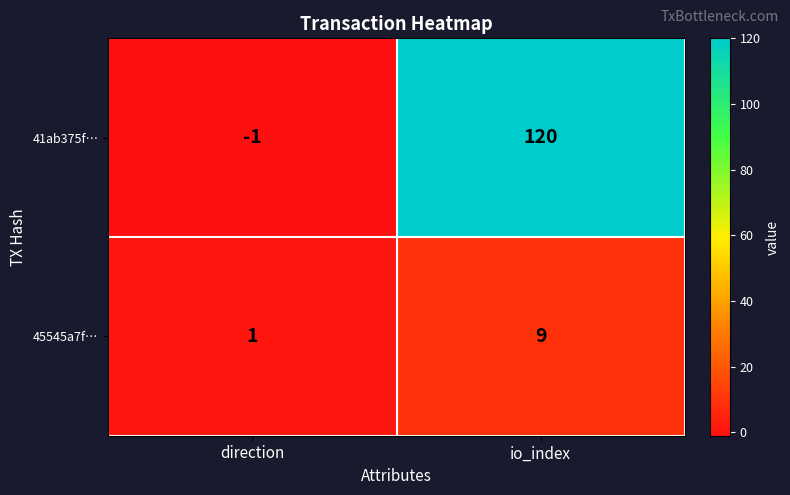

What is the sum of the 45545a7f… values at direction and io_index?

10